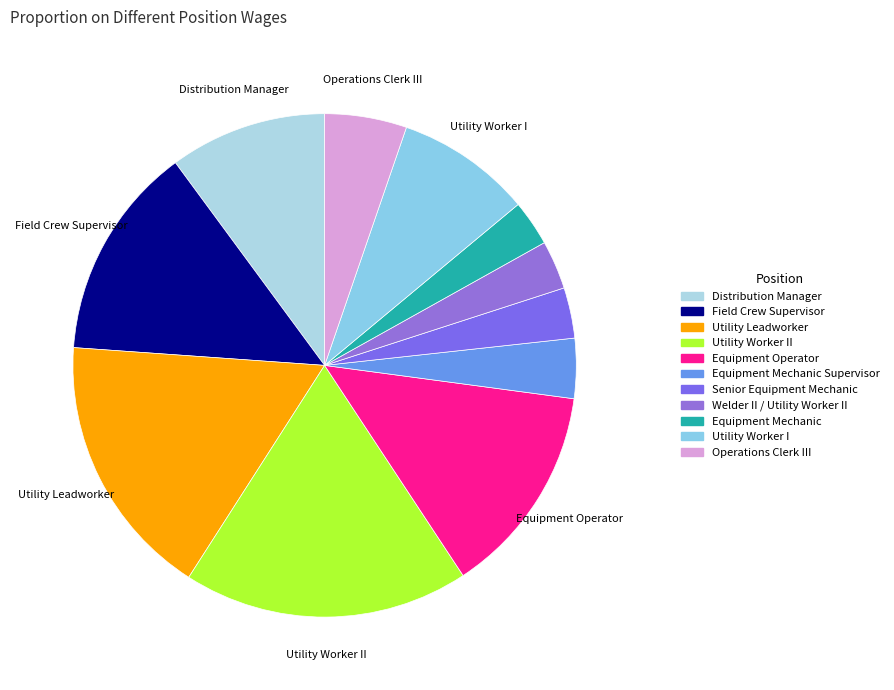

What is the smallest slice in the pie chart?

Equipment Mechanic